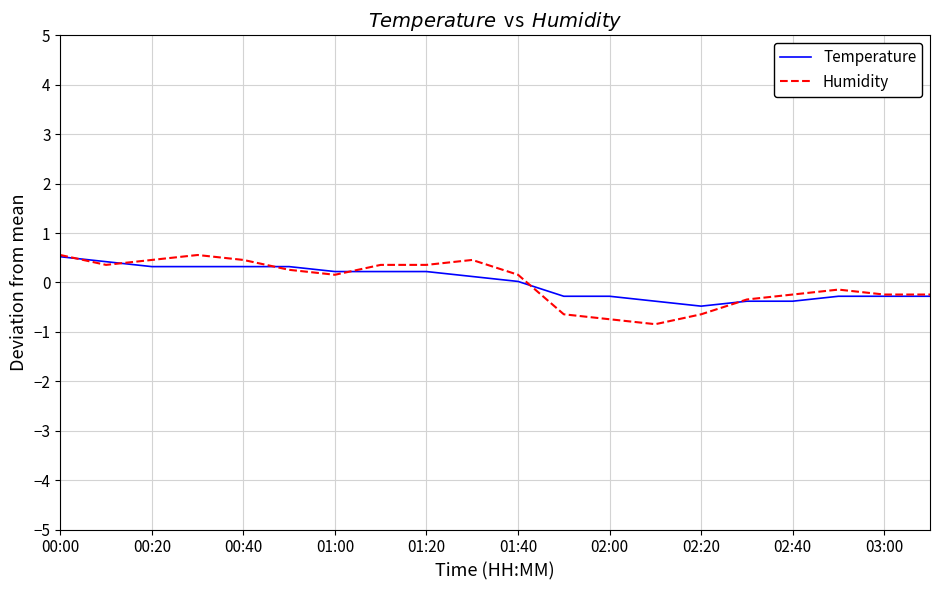

What is the smallest value displayed?

-0.8